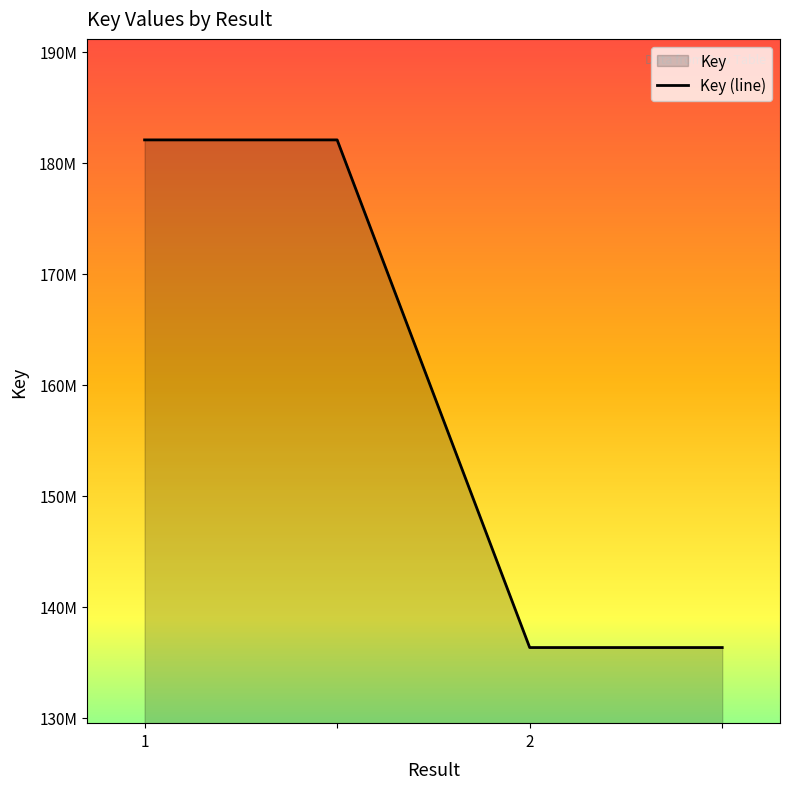

Which category has the lowest value across all series?

2